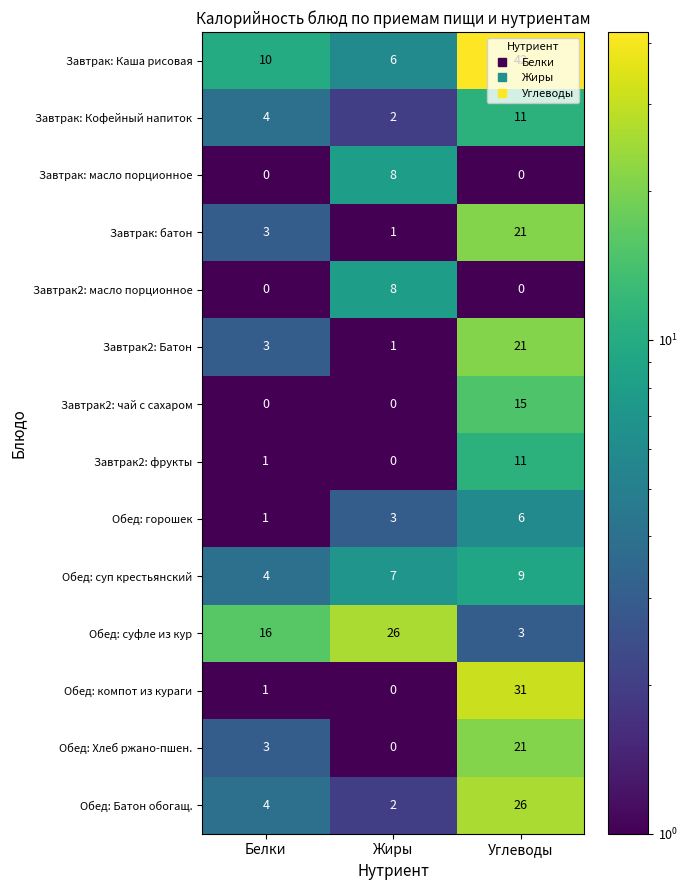

Is it true that Завтрак: Каша рисовая equals 3 at Белки?

False